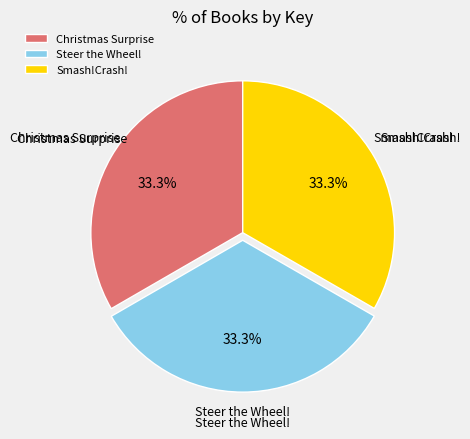

Approximately how many times larger is the value at Christmas Surprise compared to Steer the Wheel!?

1.0